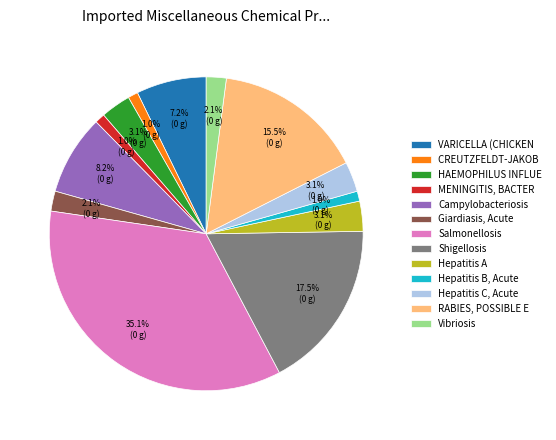

How much of the chart is everything except Hepatitis A?

96.9%